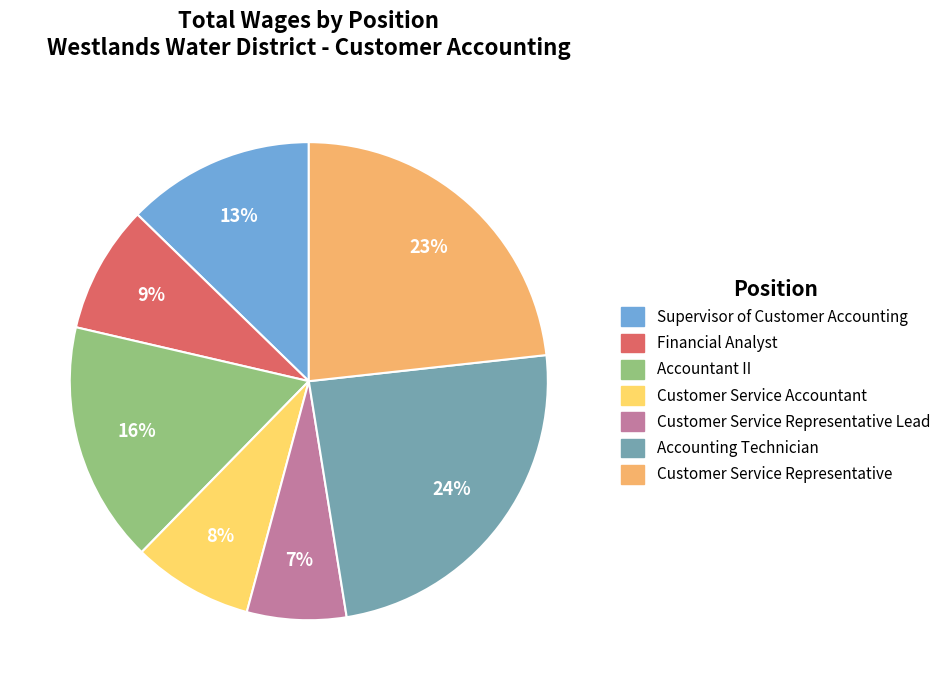

To the nearest percent, what is the difference between the largest and smallest slice percentages?

17%